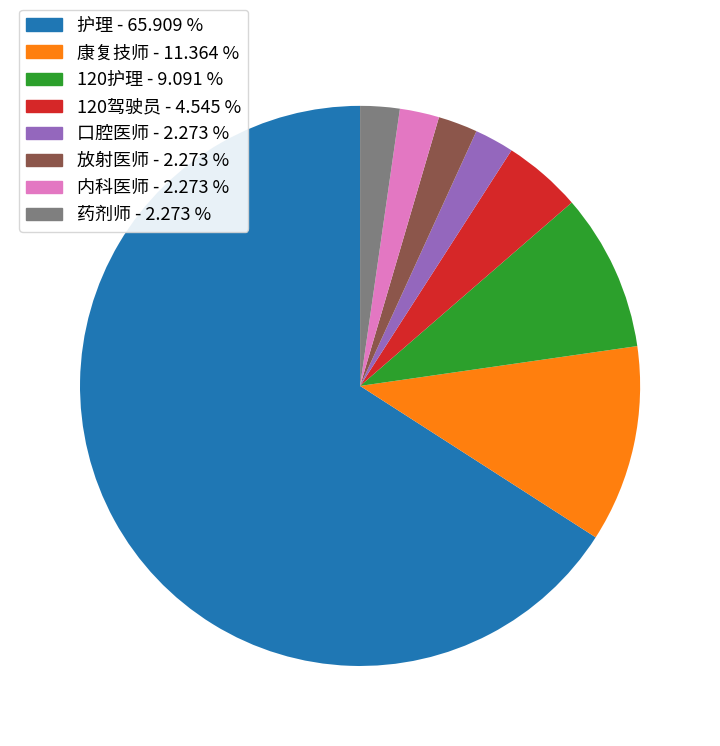

Which slice is the largest?

护理